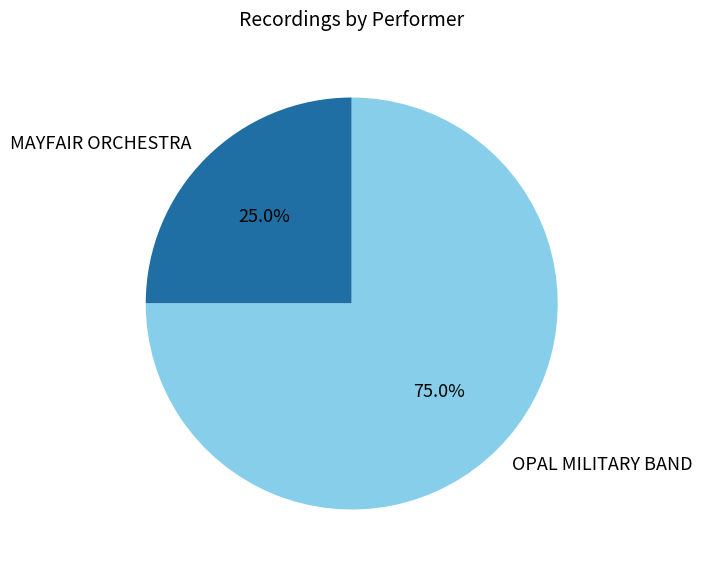

To the nearest percent, what is the difference between the largest and smallest slice percentages?

50%